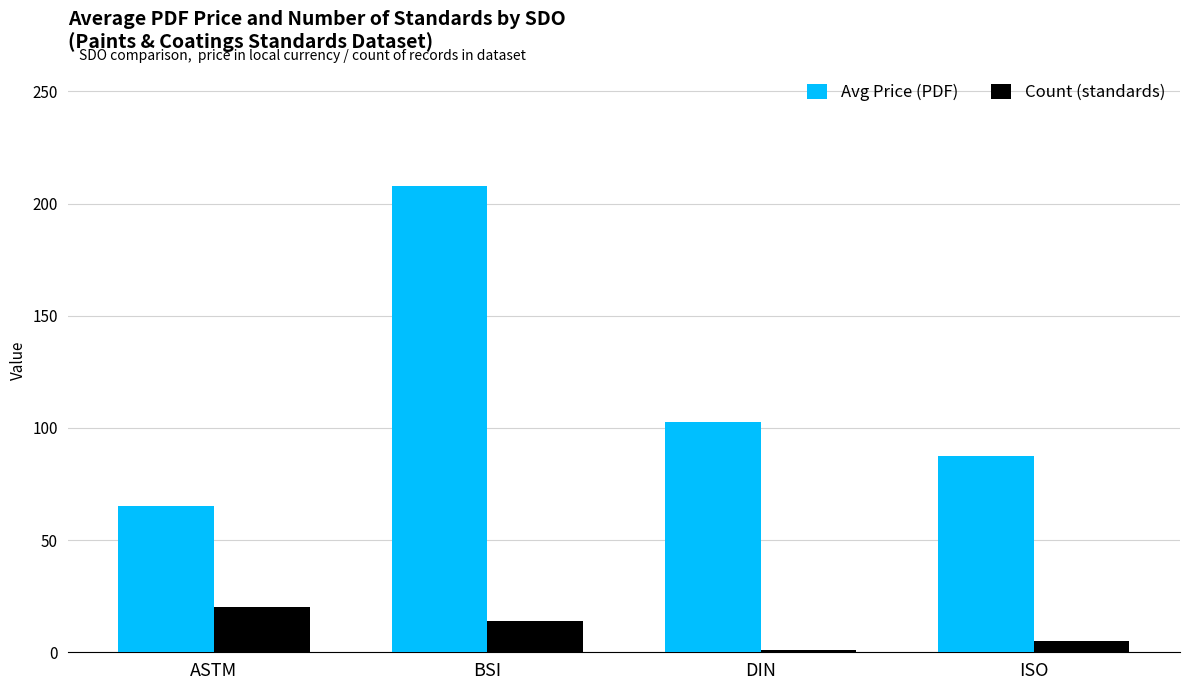

At which category is the sum across all series the highest?

BSI